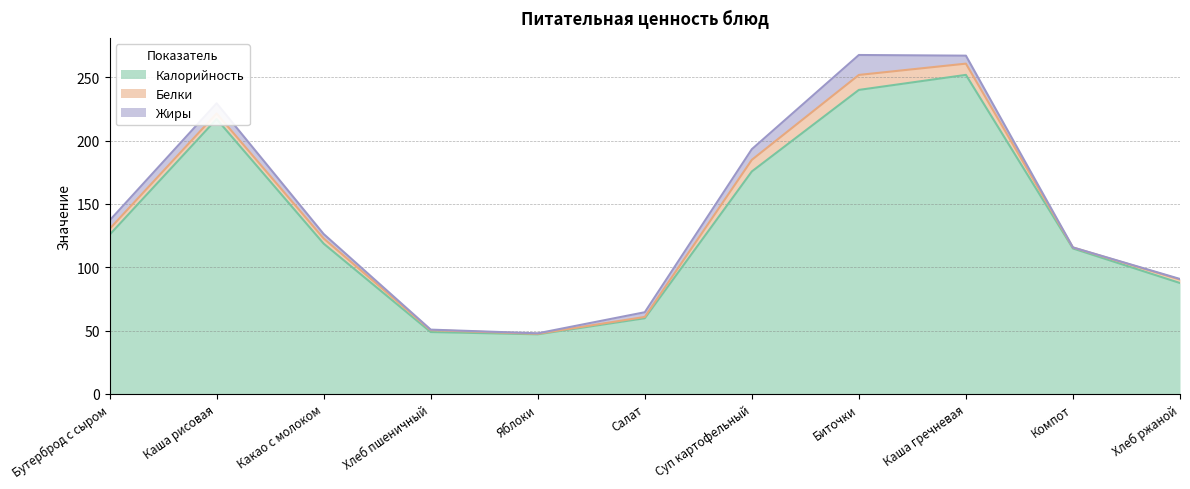

True or false: Калорийность and Жиры intersect in this chart.

False